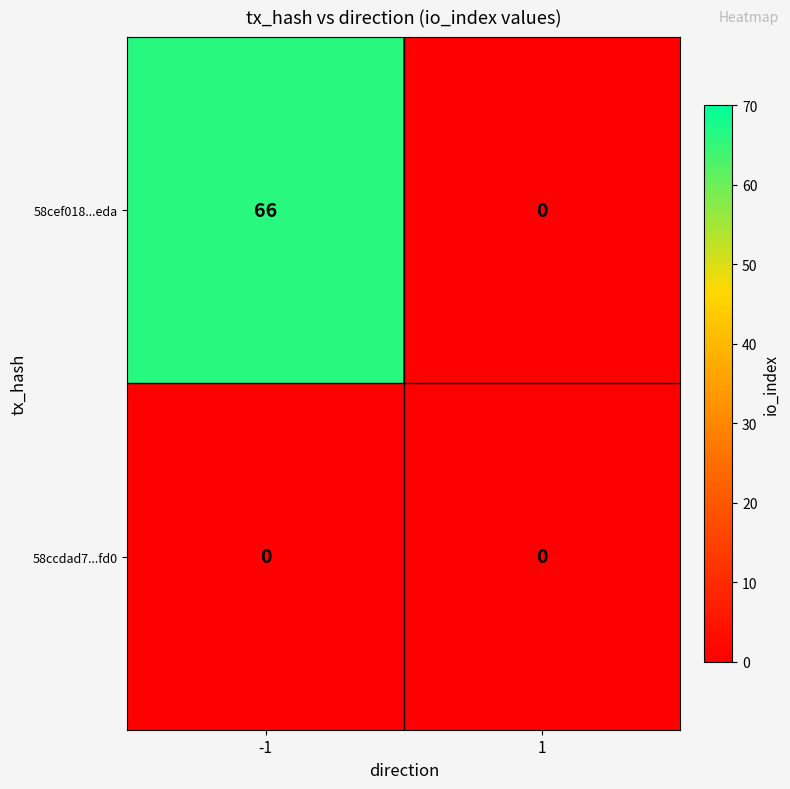

At which category does the chart reach its peak across all series?

-1